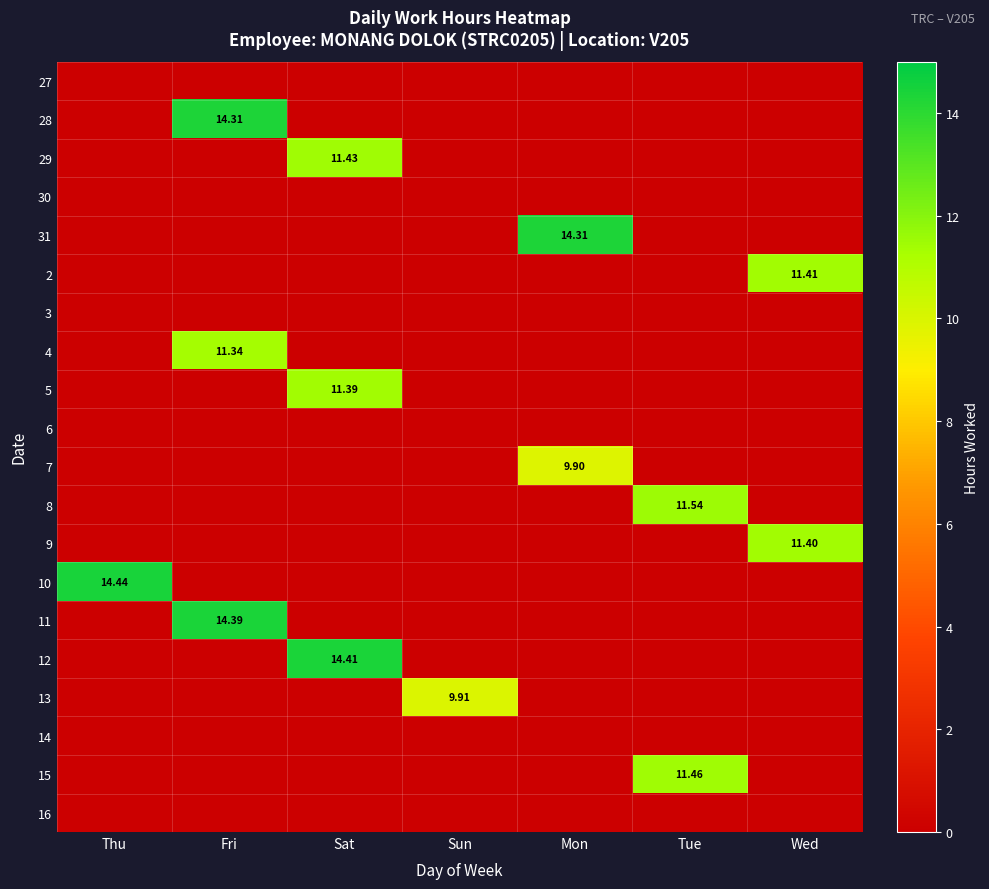

The value of 10 at Mon is 0.0. True or false?

True